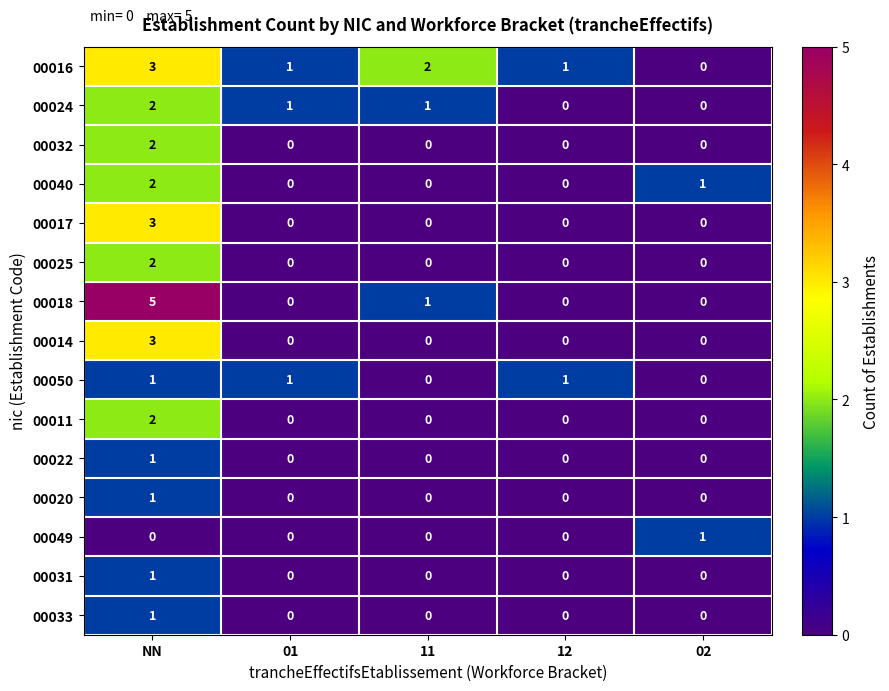

What is the spread (max minus min) of values at NN?

5